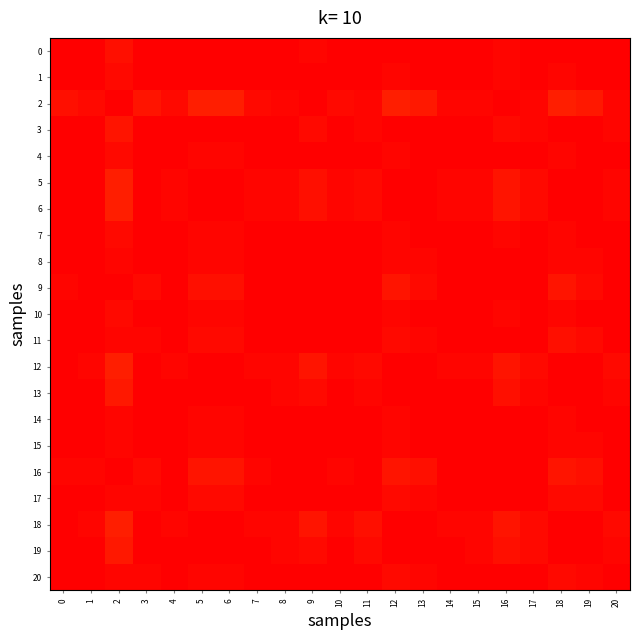

What is the total value across all series at 10?

20.9